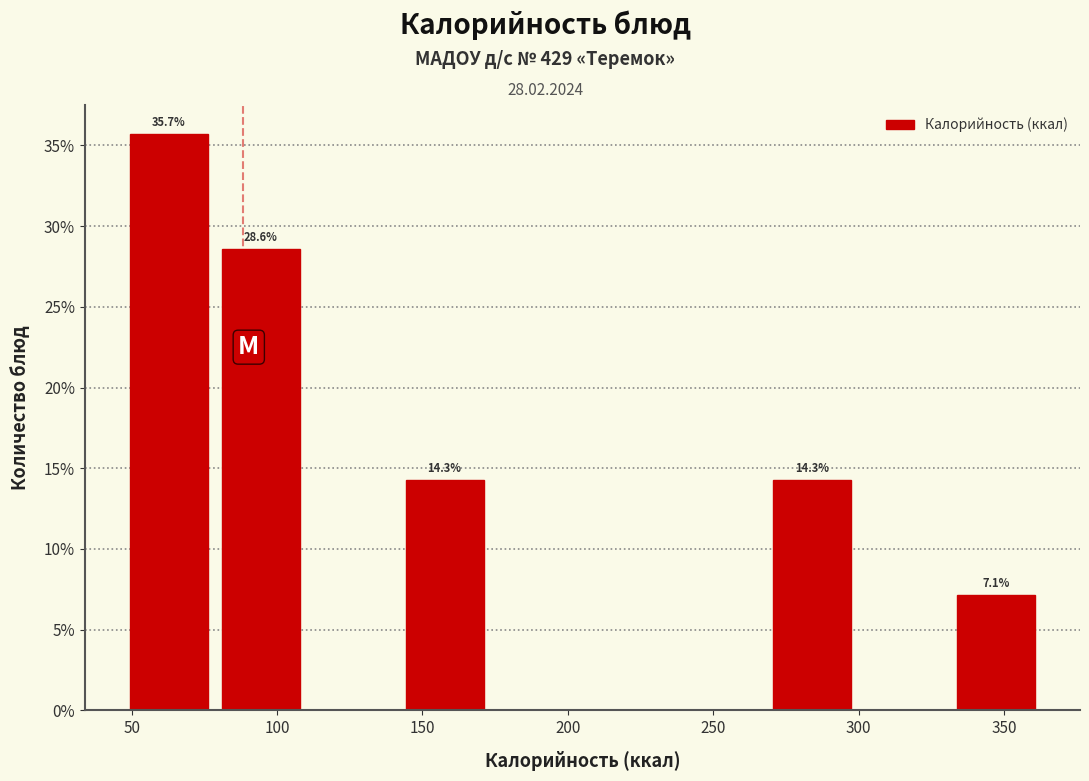

Over which range of the x-axis is the bar tallest?

45 to 80